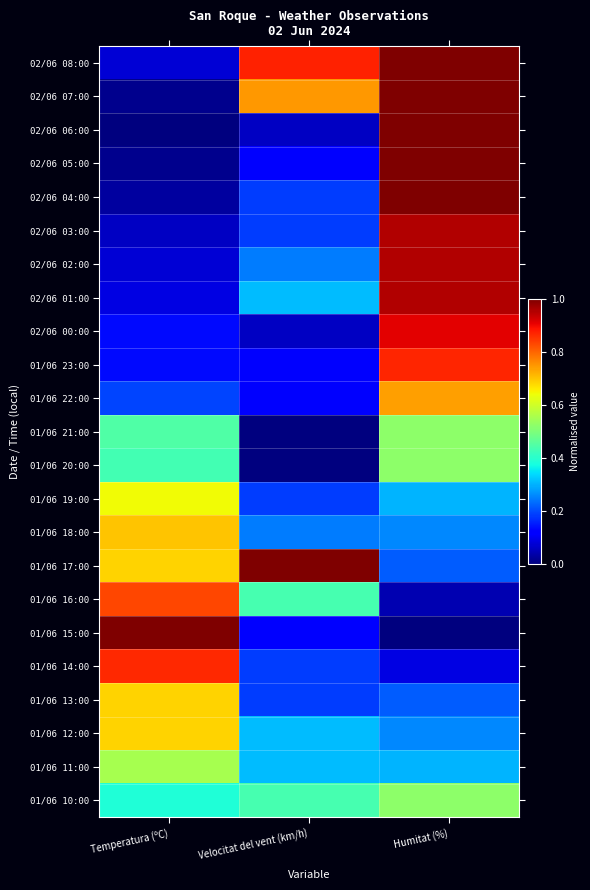

What is the spread (max minus min) of values at Temperatura (ºC)?

1.0